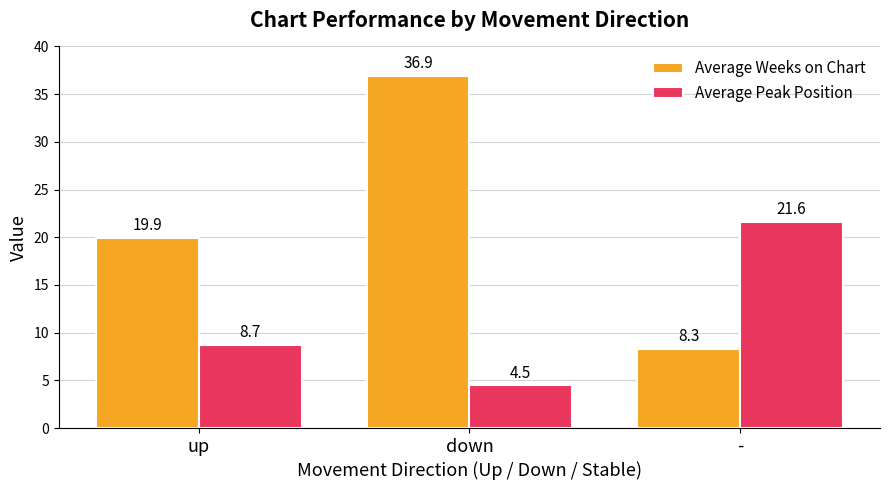

Is it true that Average Peak Position equals 1.7 at down?

False